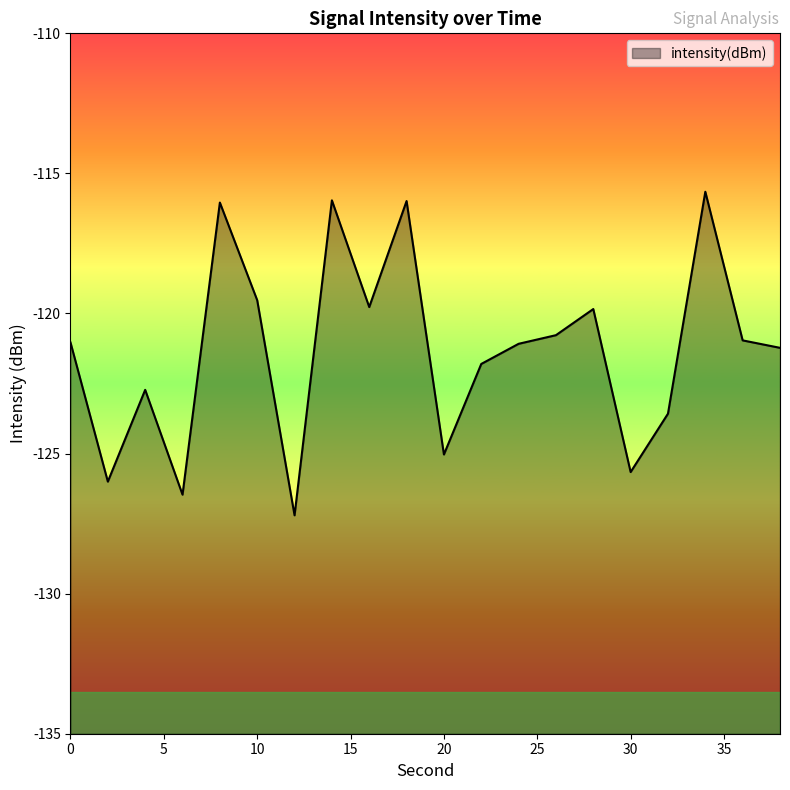

What value does the data have at 30?

-125.7